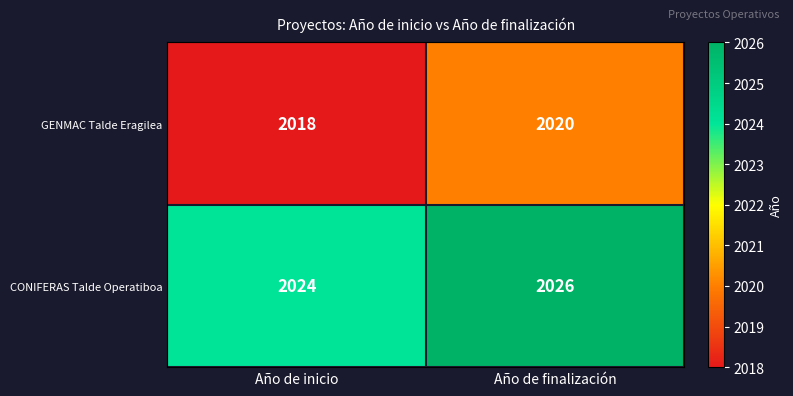

Which series has the largest total across all categories?

CONIFERAS Talde Operatiboa